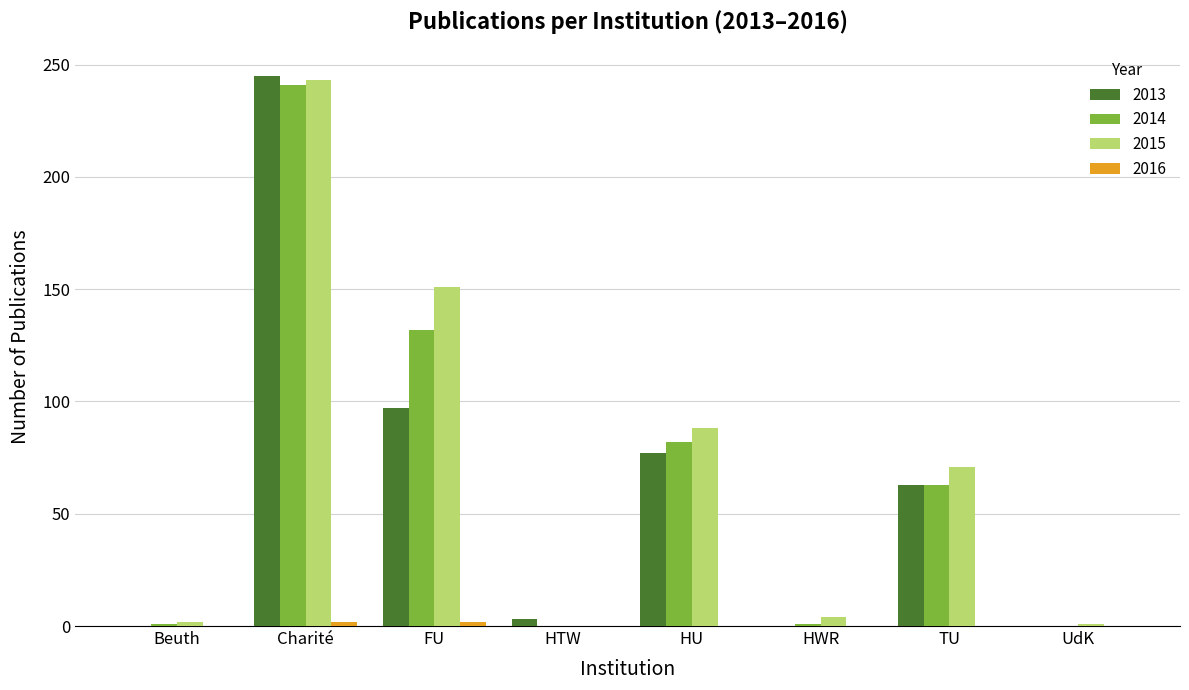

The value of 2013 at Beuth is -131. True or false?

False